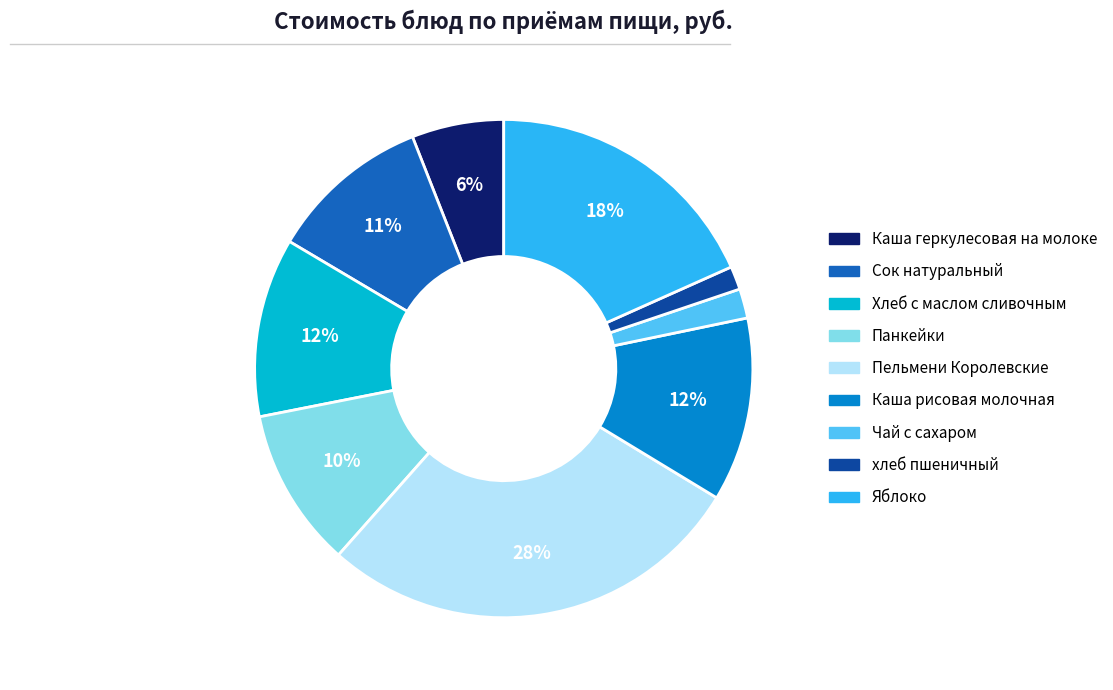

Between Каша рисовая молочная and Яблоко, which is larger?

Яблоко